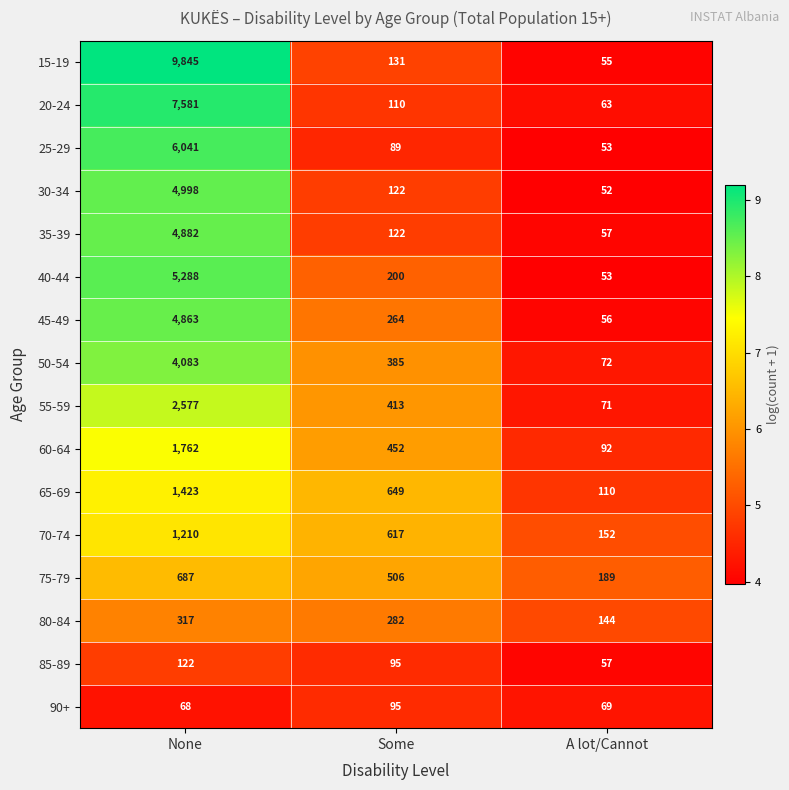

Is it true that 40-44 equals 200 at Some?

True